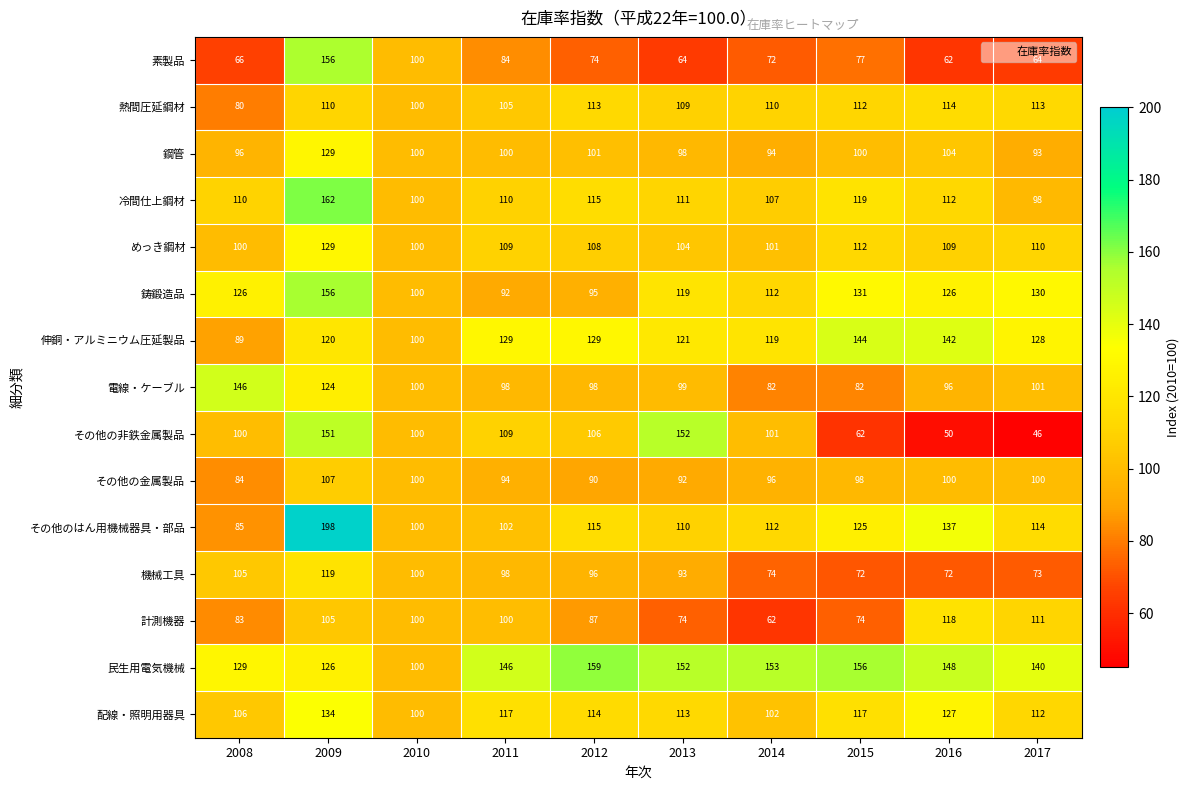

What is the sum of the めっき鋼材 values at 2011 and 2017?

219